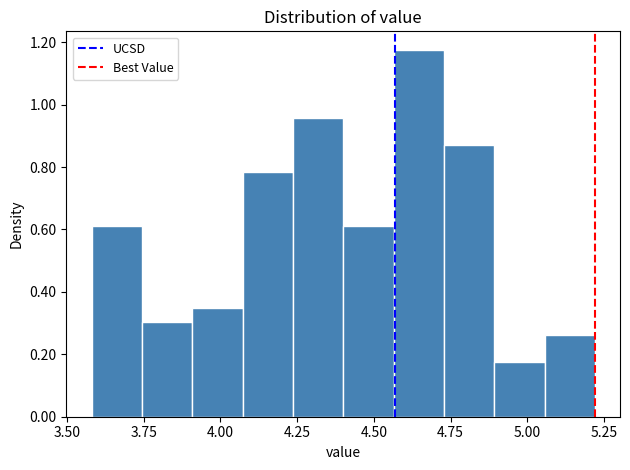

Read against the x-axis, roughly where is the centre of the tallest bar?

4.65